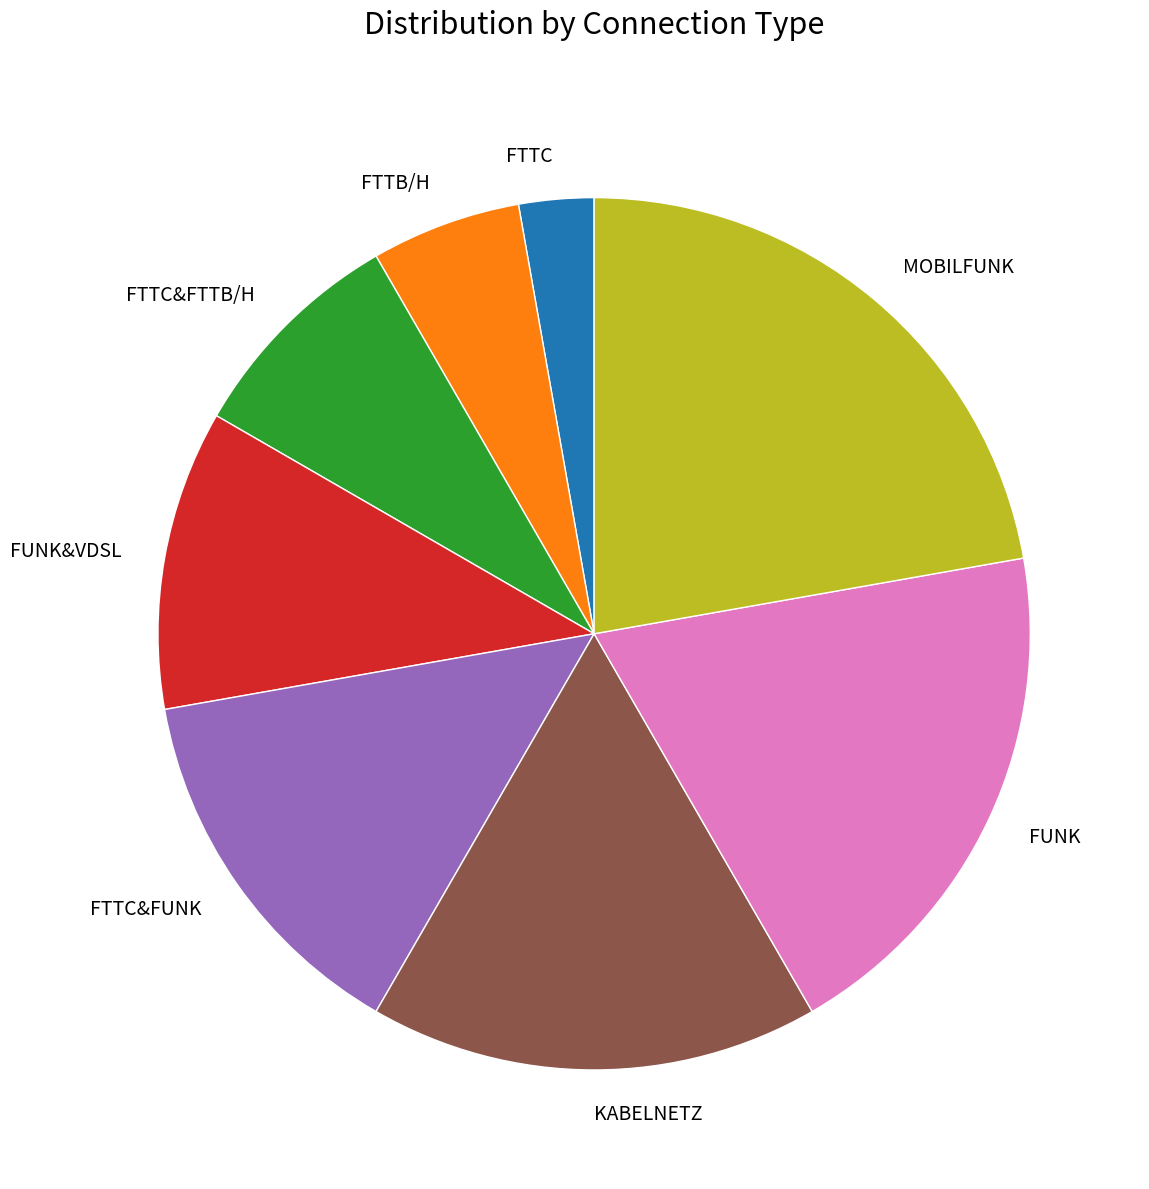

Combined, do FTTC&FUNK and FTTC account for over 50%?

No